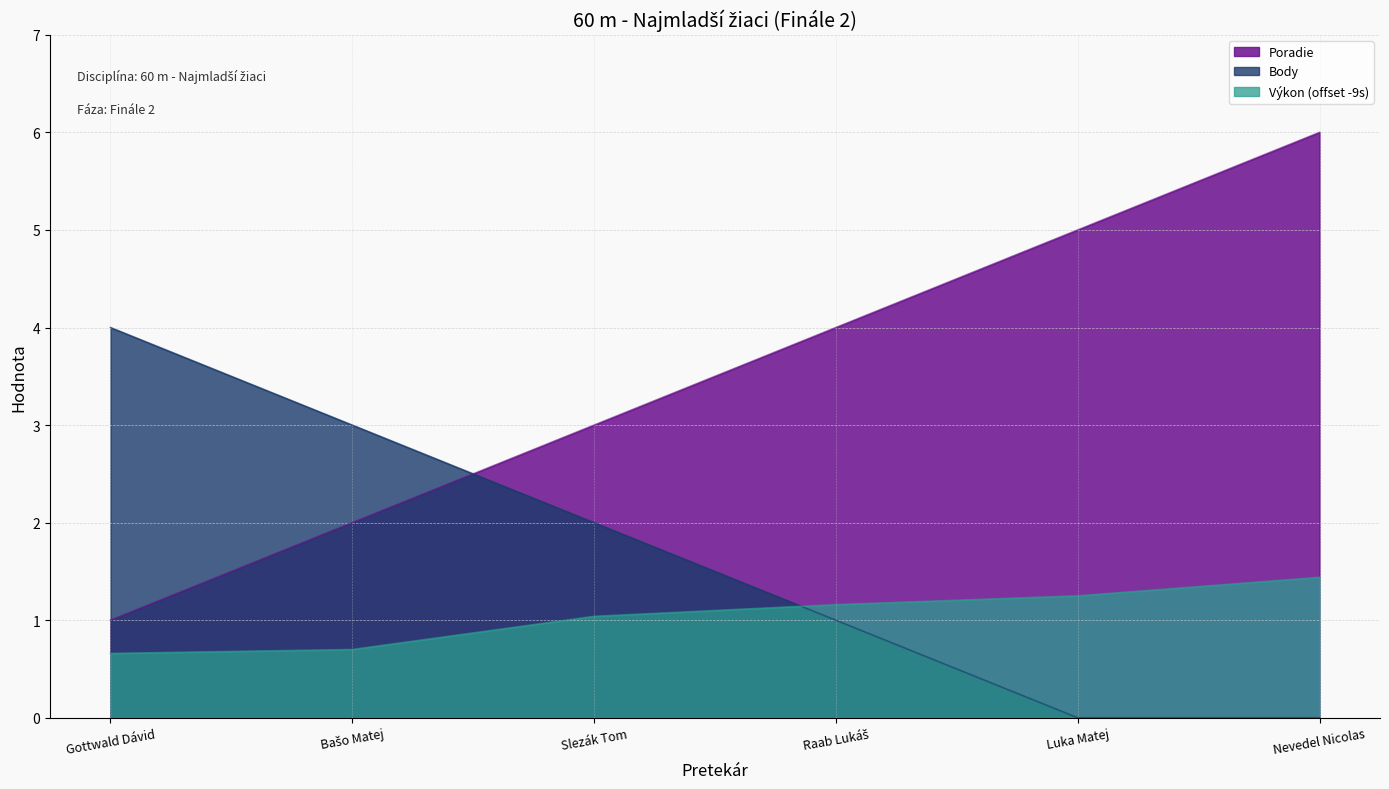

Which series ends up on top after the final intersection of Poradie and Body?

Poradie